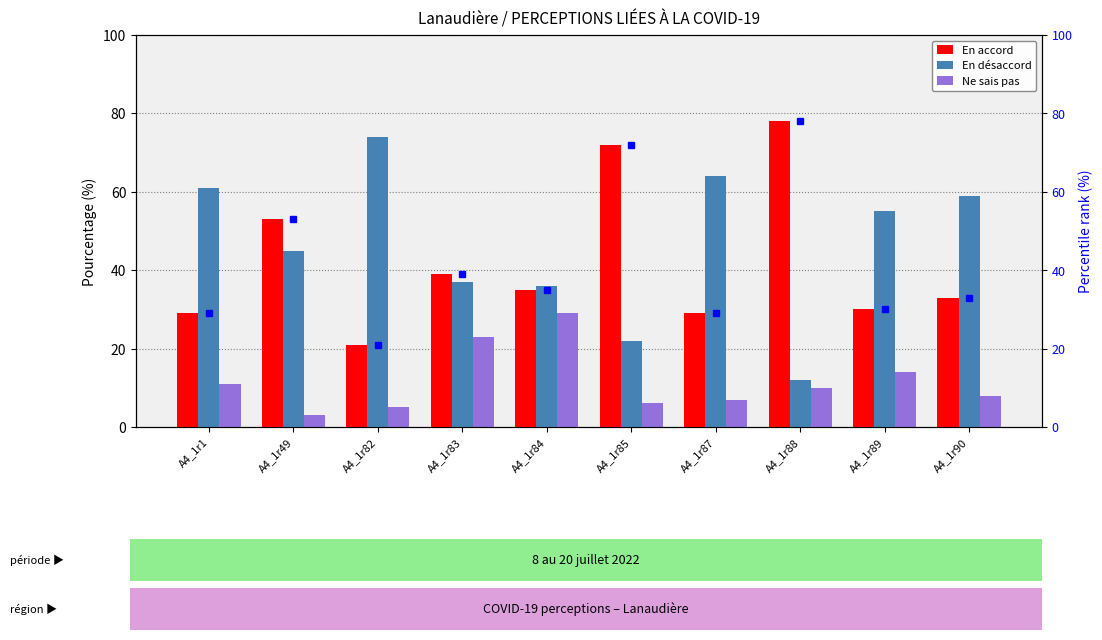

How many bars are there in total?

30